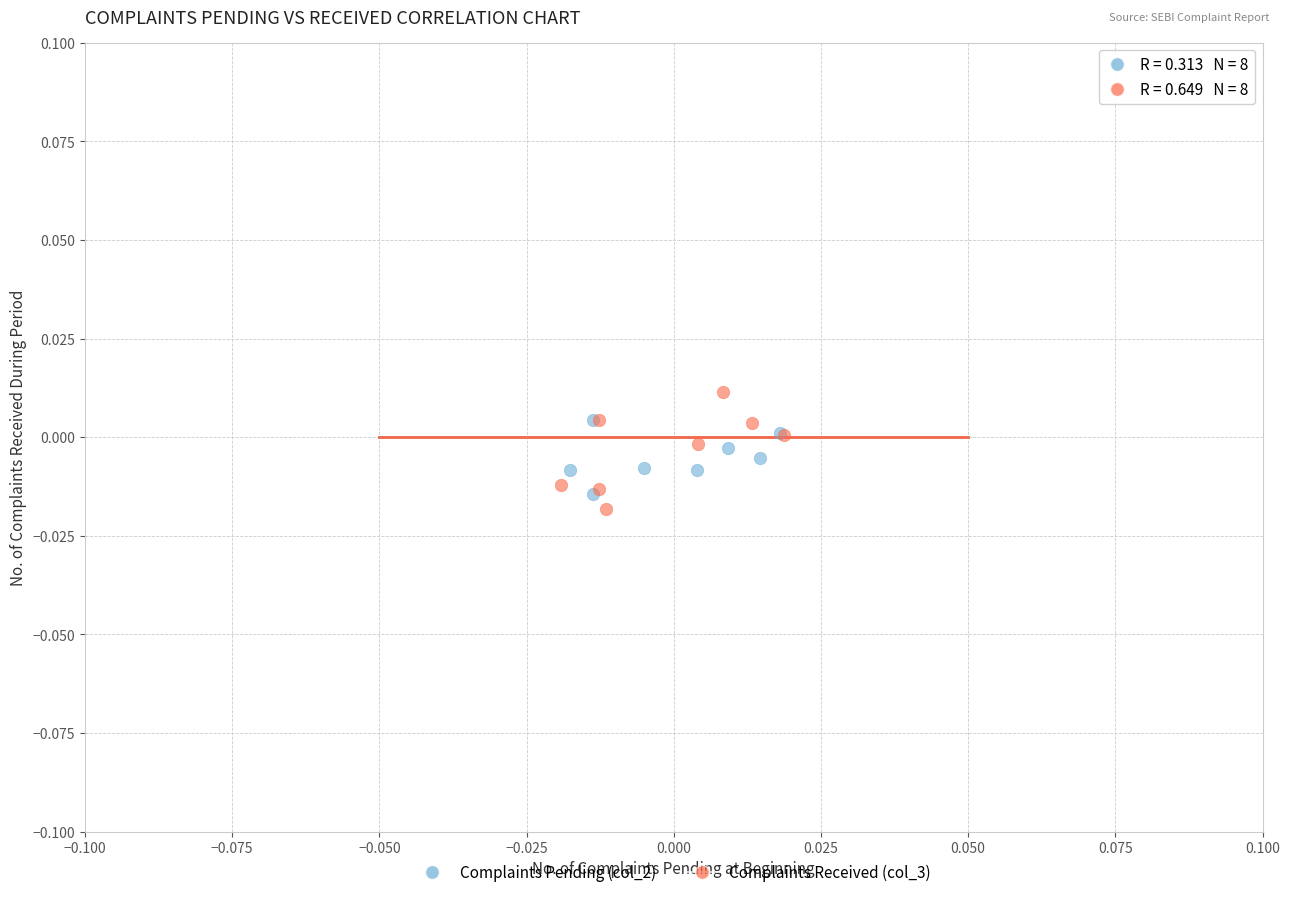

Which series has the widest spread of Y values?

Complaints Received (col_3)